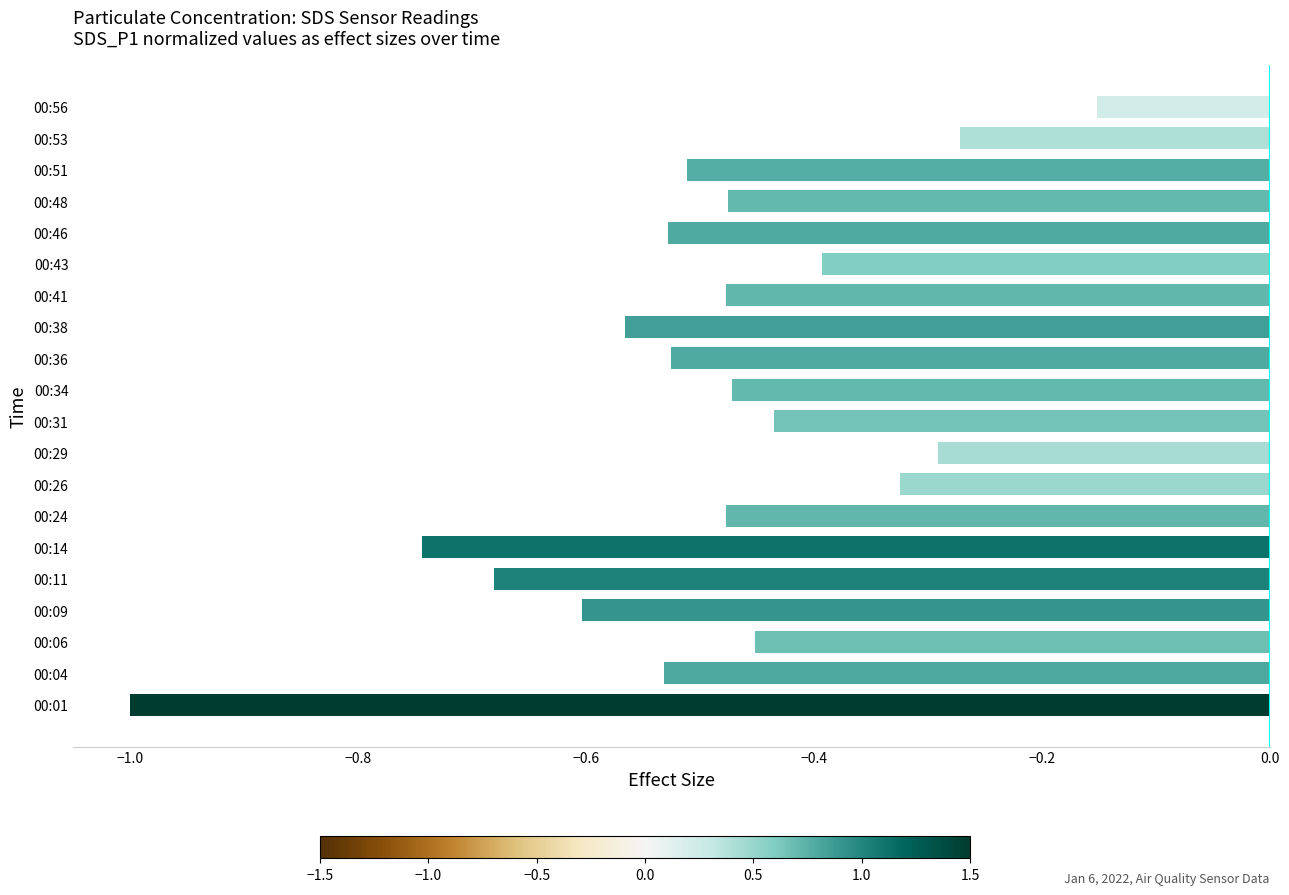

Is it true that the value at 00:09 is -0.6?

True